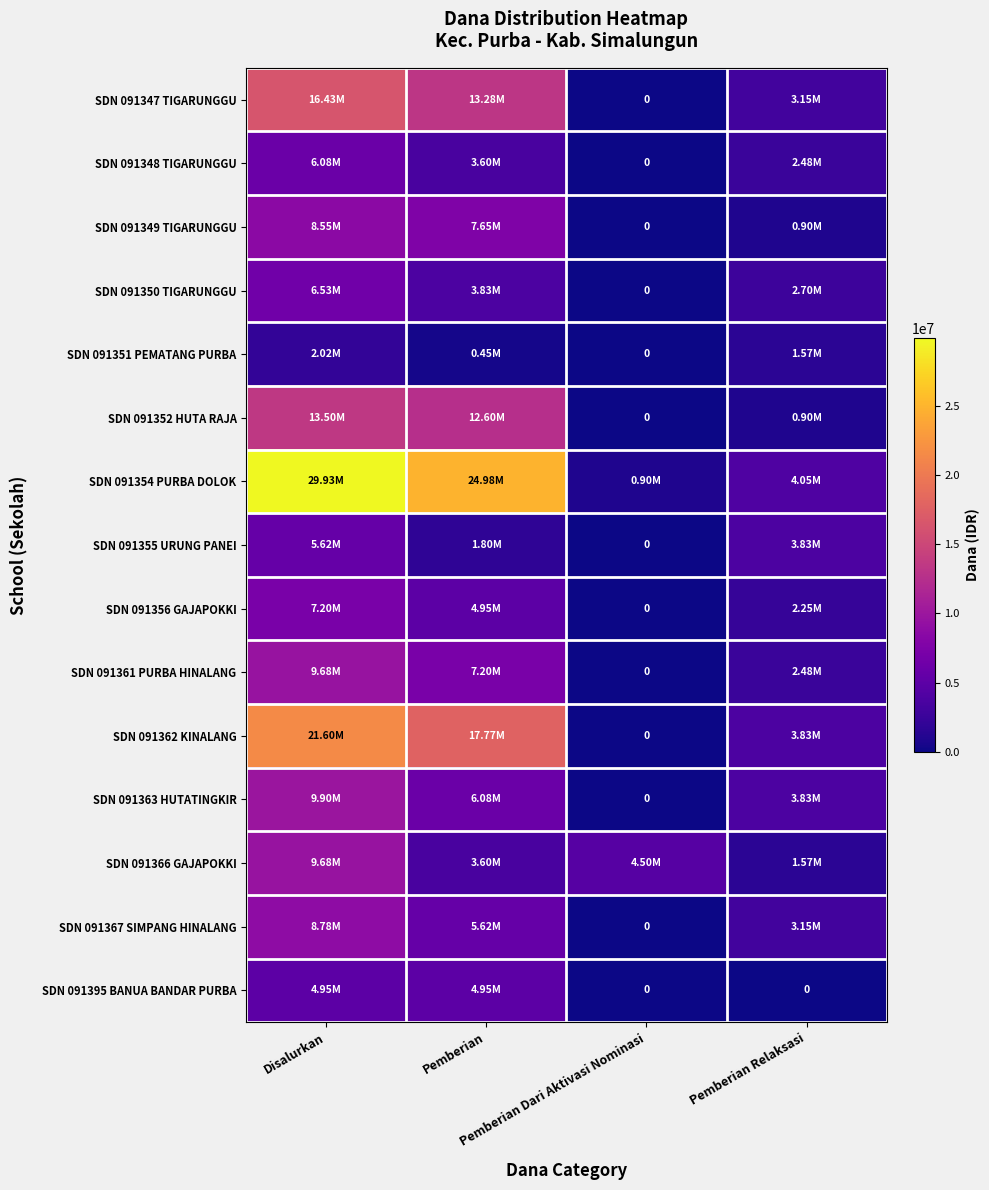

At which category is the sum across all series the highest?

Disalurkan